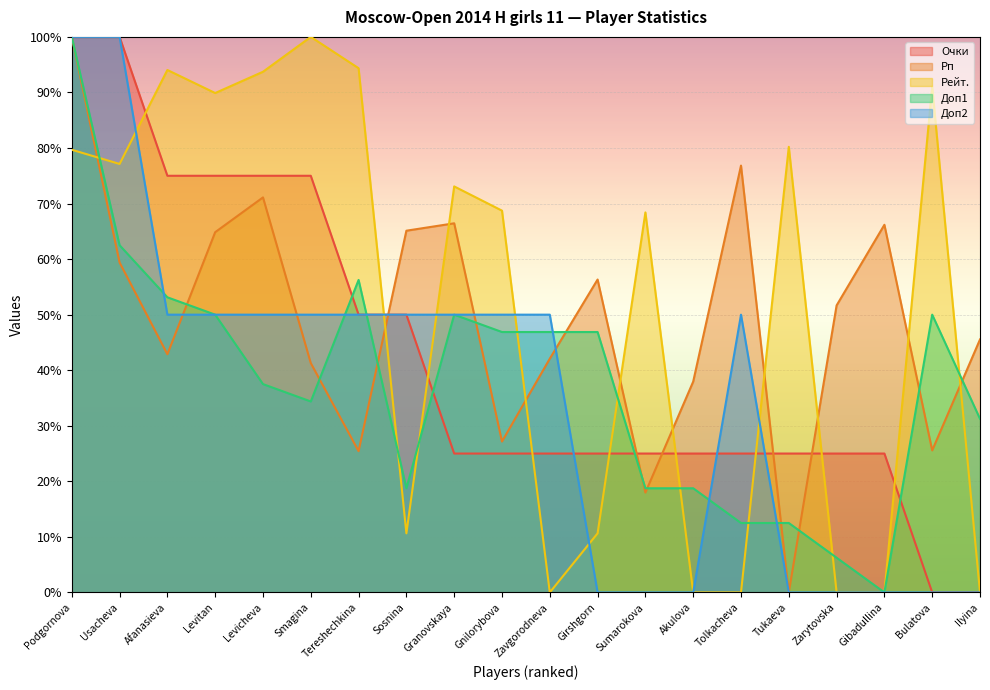

Reading left to right, transcribe all the data shown in this chart.

Очки: 100.0	100.0	75.0	75.0	75.0	75.0	50.0	50.0	25.0	25.0	25.0	25.0	25.0	25.0	25.0	25.0	25.0	25.0	0.0	0.0
Рп: 100.0	59.4	42.9	64.8	71.1	41.3	25.4	65.1	66.4	27.2	42.1	56.3	18.0	37.9	76.8	0.0	51.7	66.2	25.6	45.5
Рейт.: 79.7	77.1	94.0	89.9	93.7	100.0	94.4	10.6	73.1	68.7	0.0	10.6	68.4	0.0	0.0	80.2	0.0	0.0	91.1	0.0
Доп1: 100.0	62.5	53.1	50.0	37.5	34.4	56.2	18.8	50.0	46.9	46.9	46.9	18.8	18.8	12.5	12.5	6.2	0.0	50.0	31.2
Доп2: 100.0	100.0	50.0	50.0	50.0	50.0	50.0	50.0	50.0	50.0	50.0	0.0	0.0	0.0	50.0	0.0	0.0	0.0	0.0	0.0